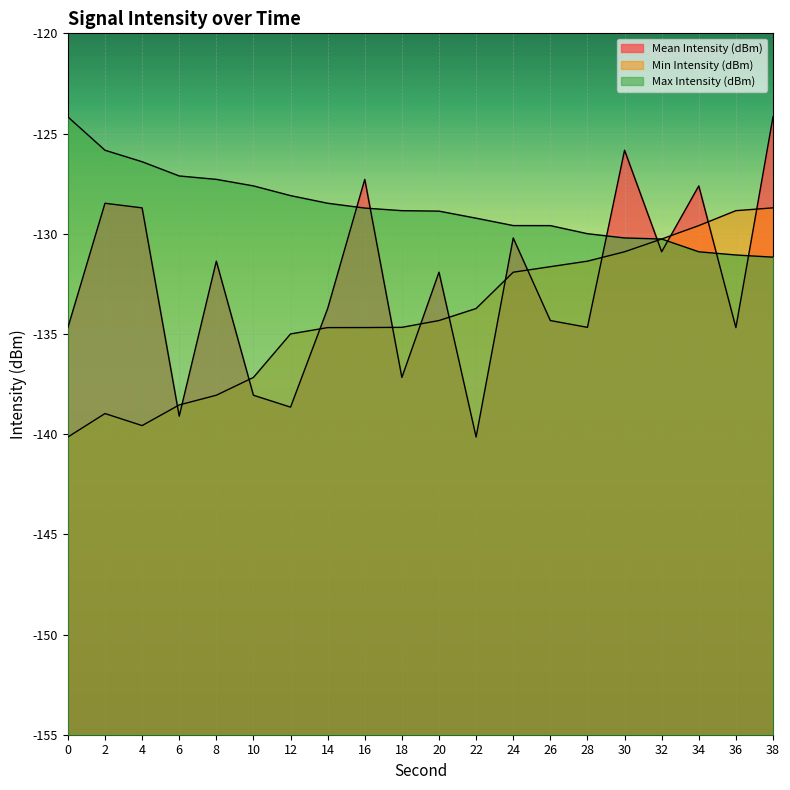

Where does the Min Intensity (dBm) series first go above -134?

22